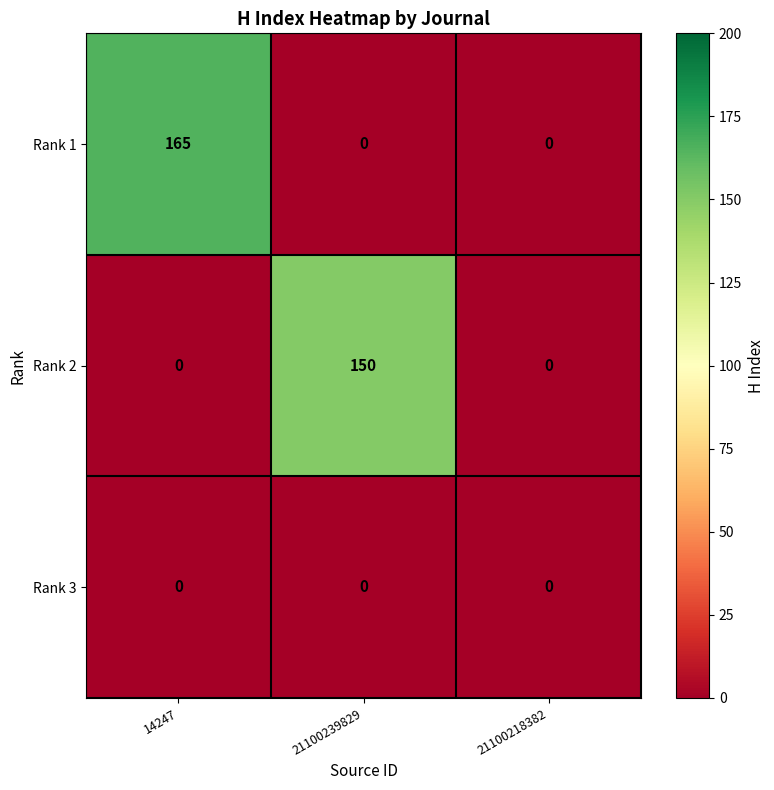

True or false: Rank 3 has a value of 0 at 14247.

True